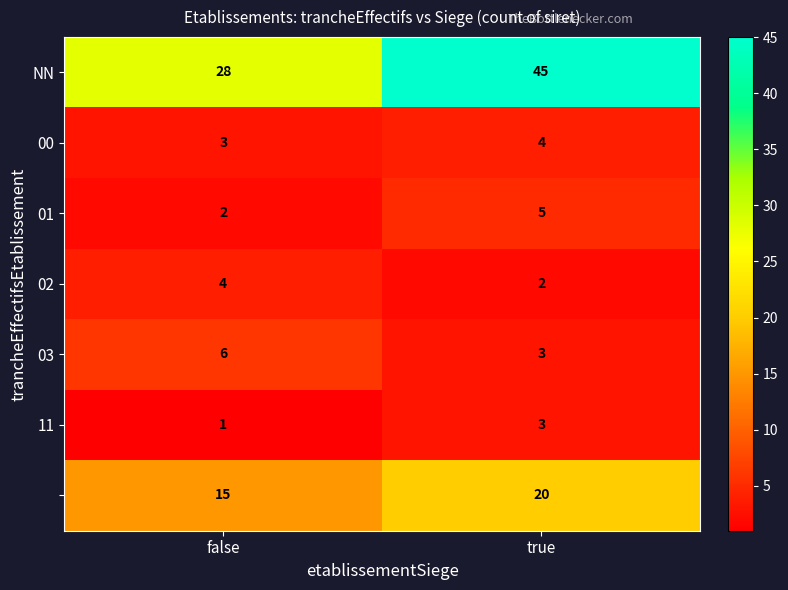

What is the difference between the highest and lowest values at true?

43